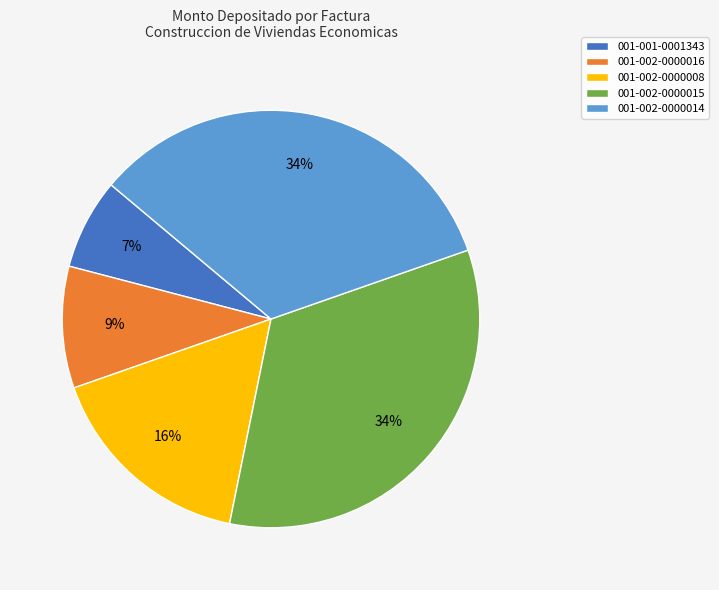

To the nearest percent, what is the combined percentage of 001-002-0000015 and 001-002-0000008?

50%